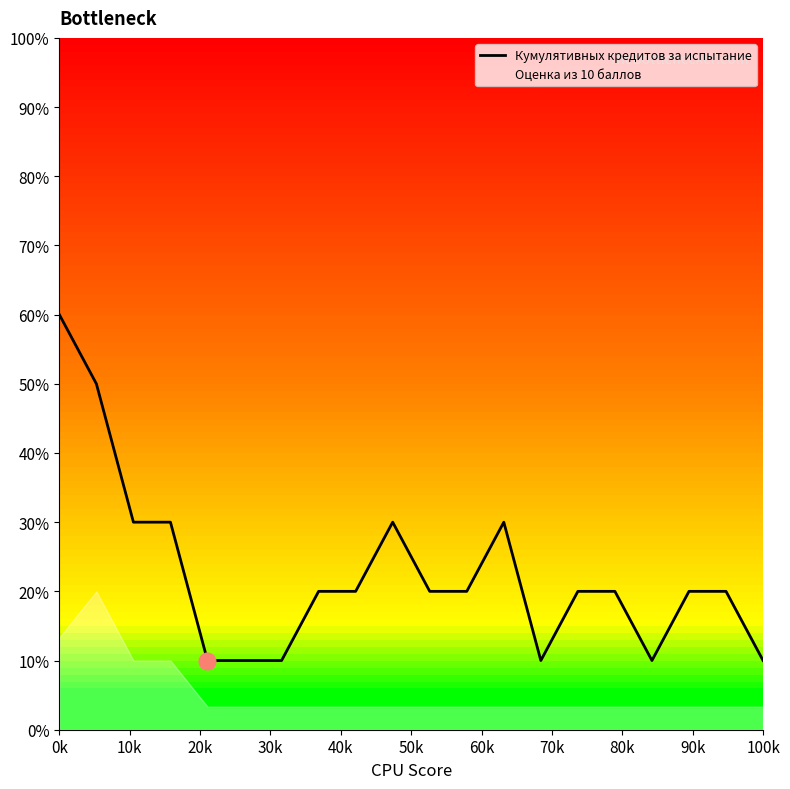

How many points are higher than both their immediate neighbors (excluding endpoints)?

2